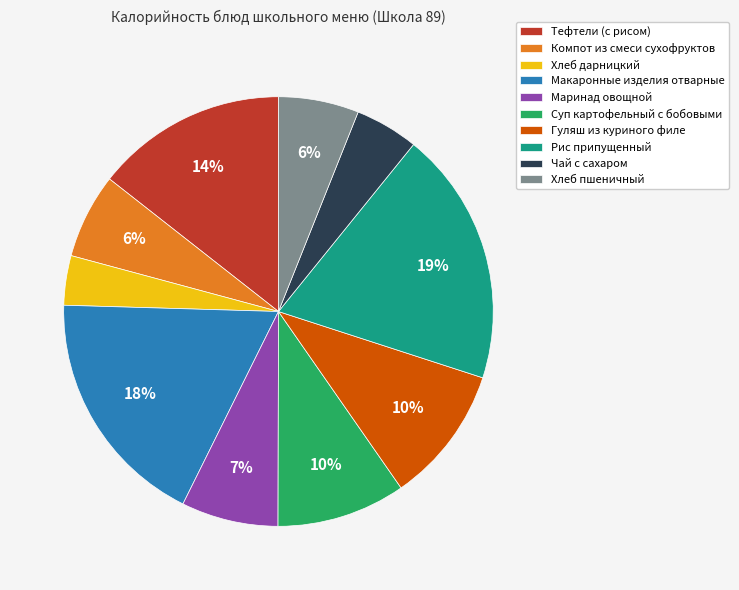

To the nearest percent, what portion does Чай с сахаром represent?

5%